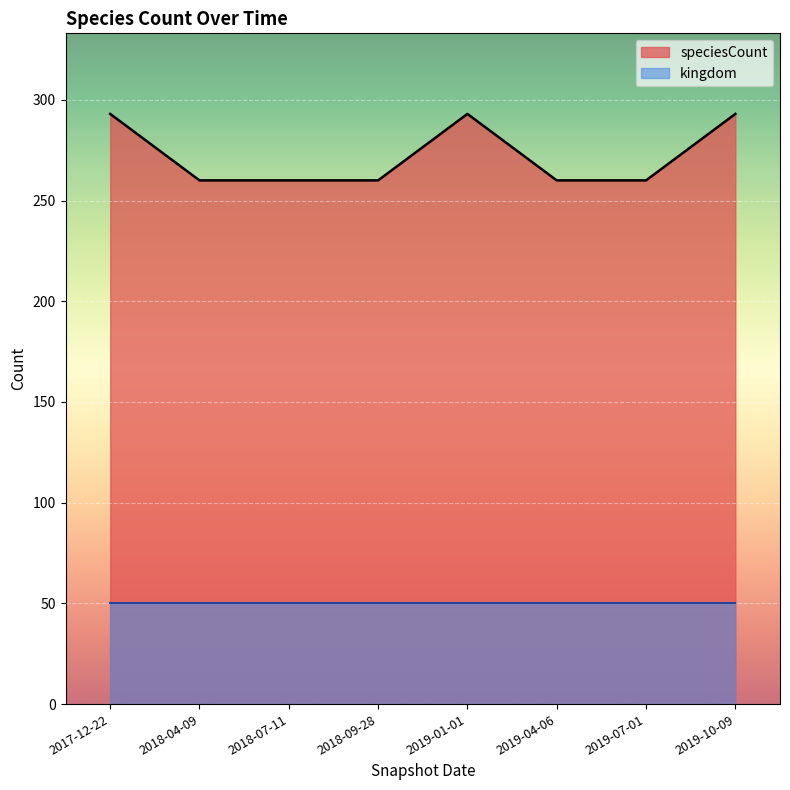

True or false: the data shows 364 at 2018-04-09.

False